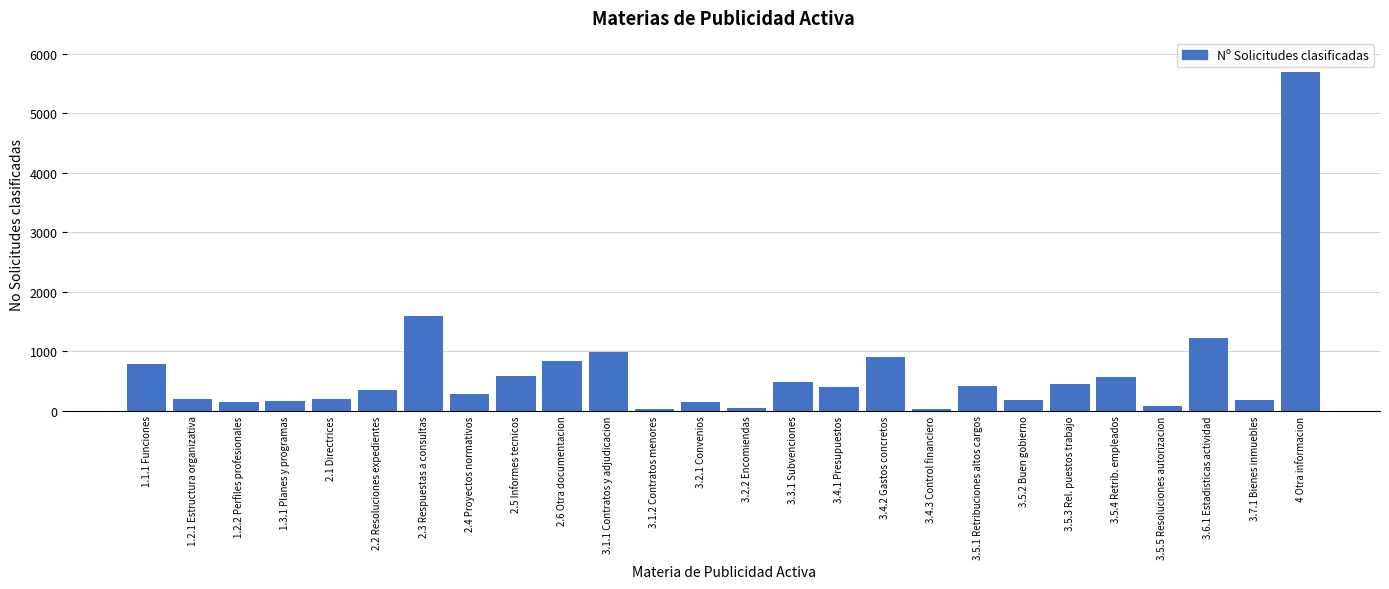

What is the ratio of the value at 3.2.1 Convenios to the value at 2.4 Proyectos normativos?

0.5